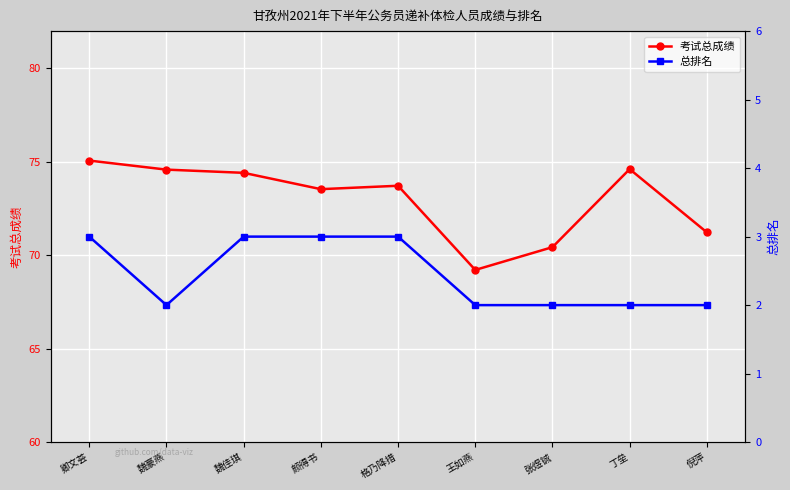

What is the label of the 2nd point from the left?

魏豪燕